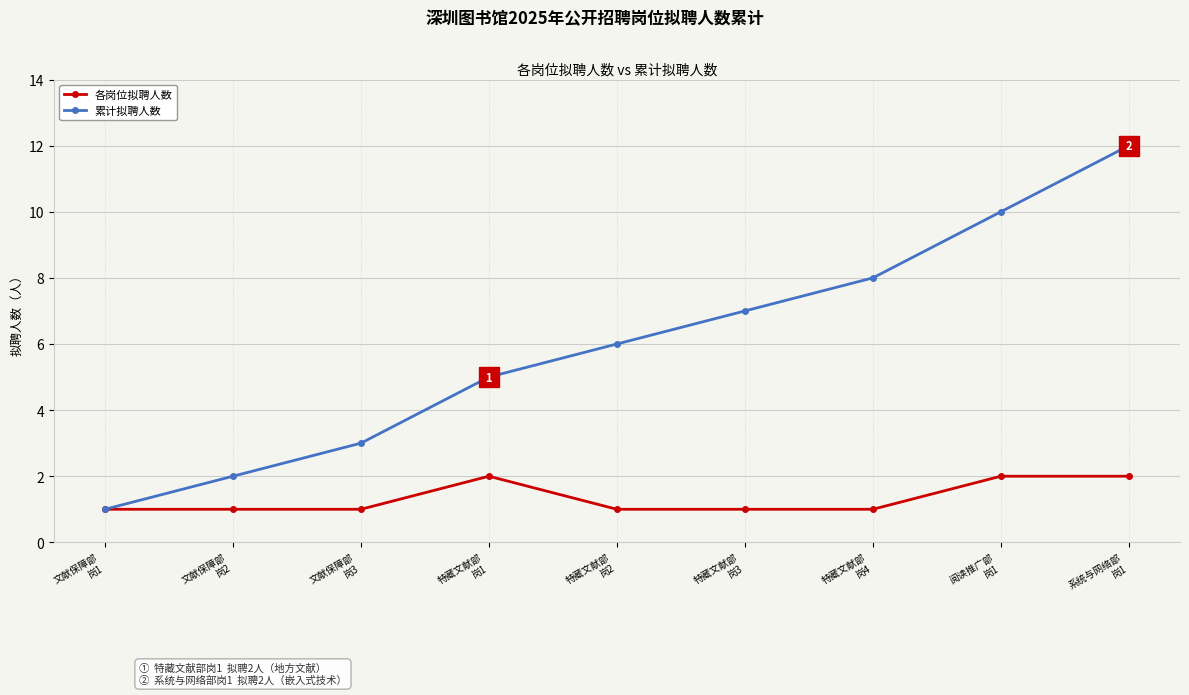

Does the chart display data point markers on the line(s)?

Yes